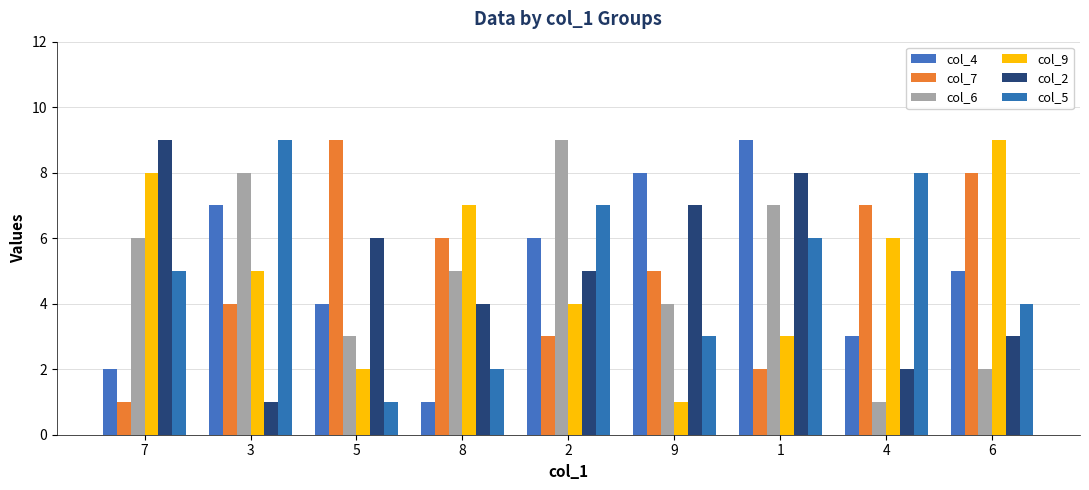

How many values in the col_2 series are below 5?

4